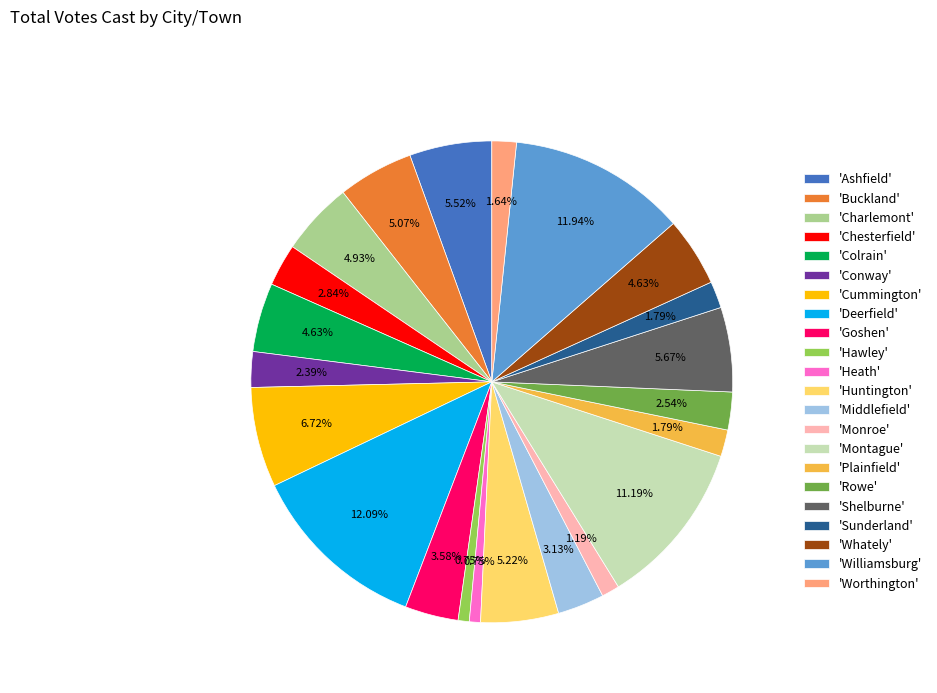

Between 'Heath' and 'Chesterfield', which is larger?

'Chesterfield'